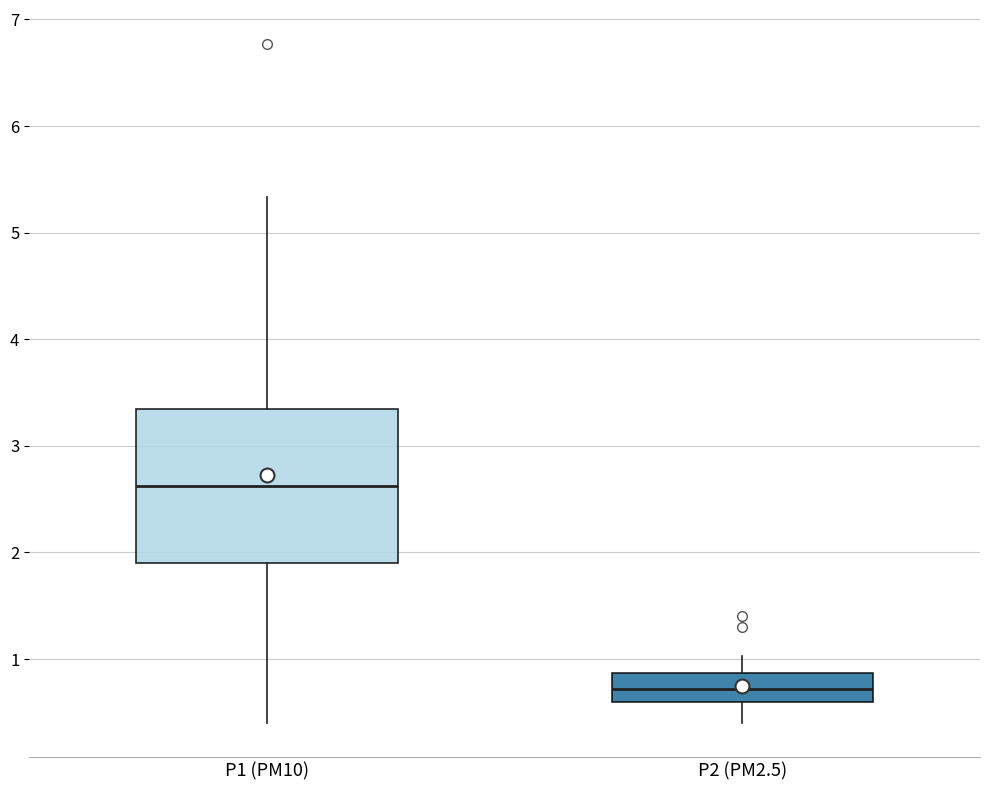

Reading left to right, read every box against the y-axis: the position of its median line, the range the box covers, and the ends of its whiskers. The values are not printed on the chart, so give them approximately, as read against the axis.

P1 (PM10): median 2.6, box 1.9 to 3.3, whiskers 0.4 to 5.3
P2 (PM2.5): median 0.7, box 0.6 to 0.9, whiskers 0.4 to 1.0